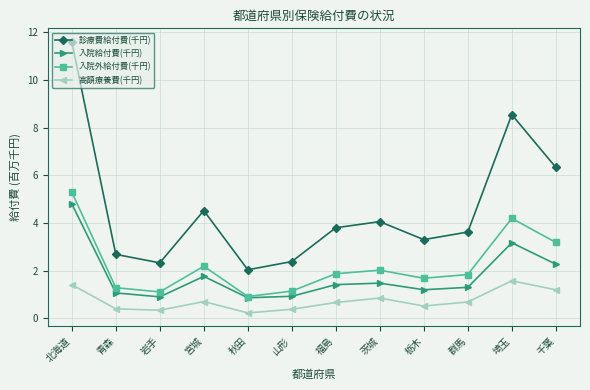

What is the minimum value for 入院給付費(千円)?

0.9